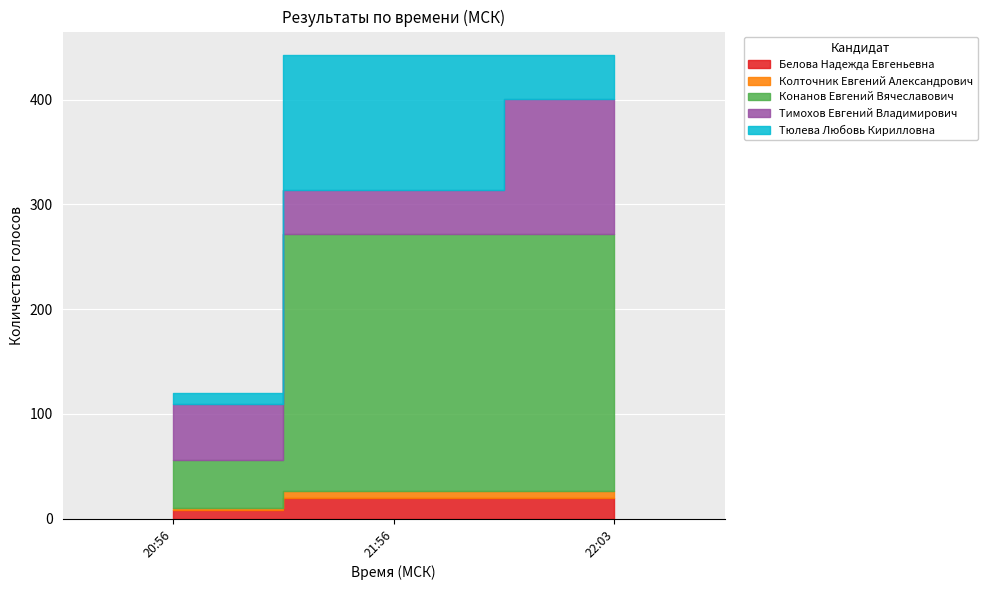

What is the greatest value displayed?

246